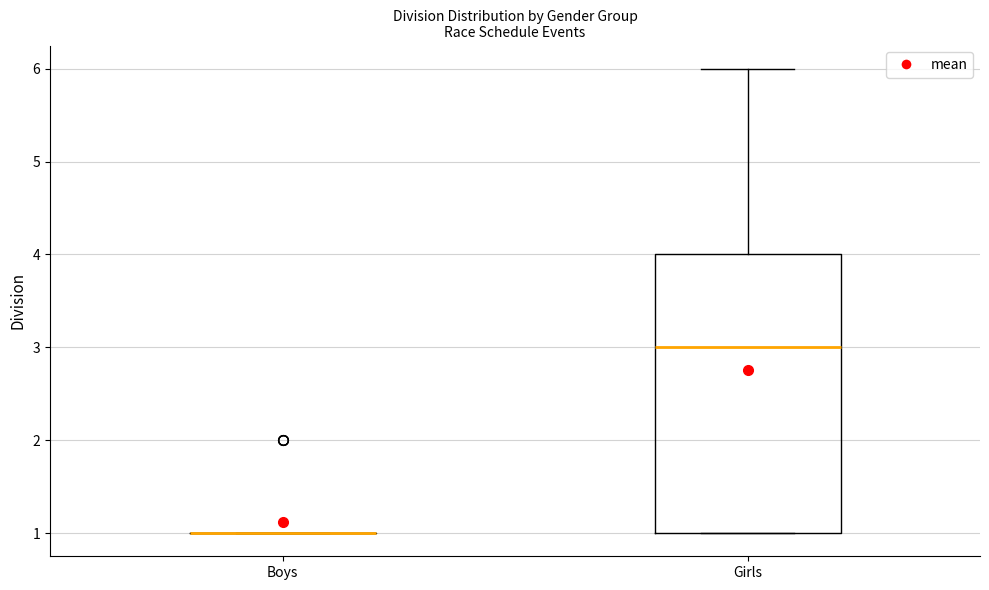

Reading left to right, read every box against the y-axis: the position of its median line, the range the box covers, and the ends of its whiskers. The values are not printed on the chart, so give them approximately, as read against the axis.

Boys: box collapsed to a line at 1, whiskers 1 to 1
Girls: median 3, box 1 to 4, whiskers 1 to 6